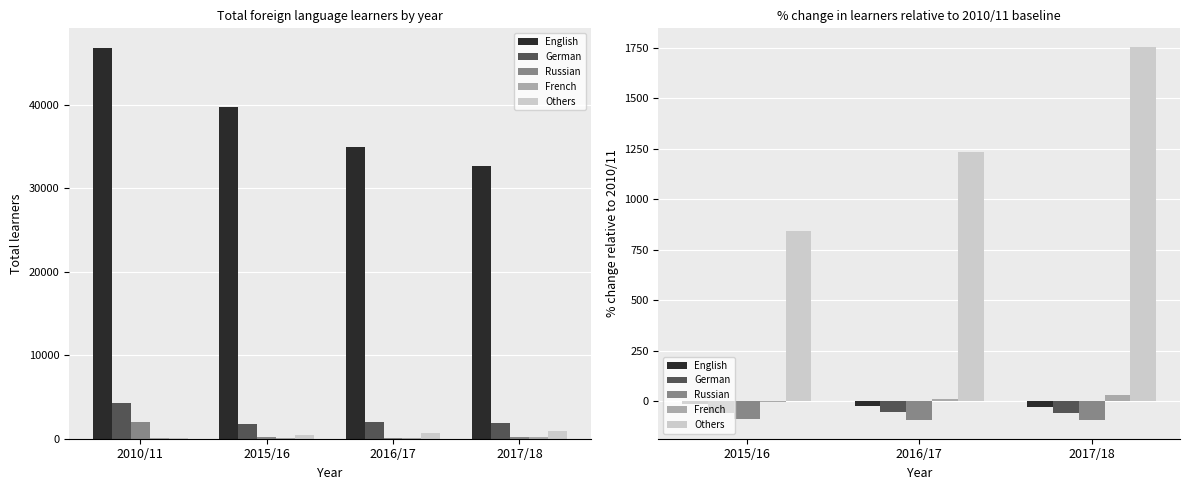

At 2017/18, list the series in order from largest to smallest.

Others, French, English, German, Russian